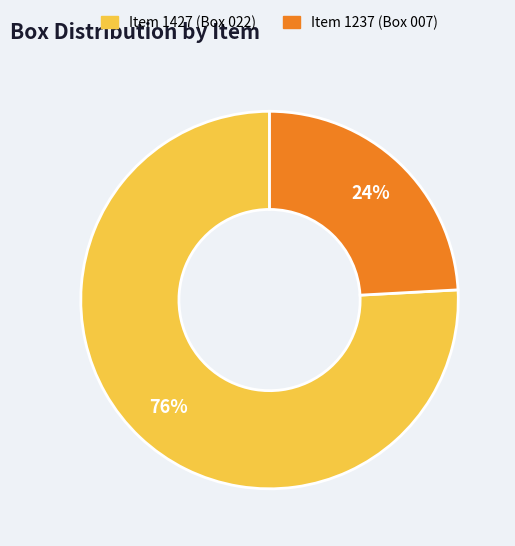

Is there a majority slice in this chart?

Yes